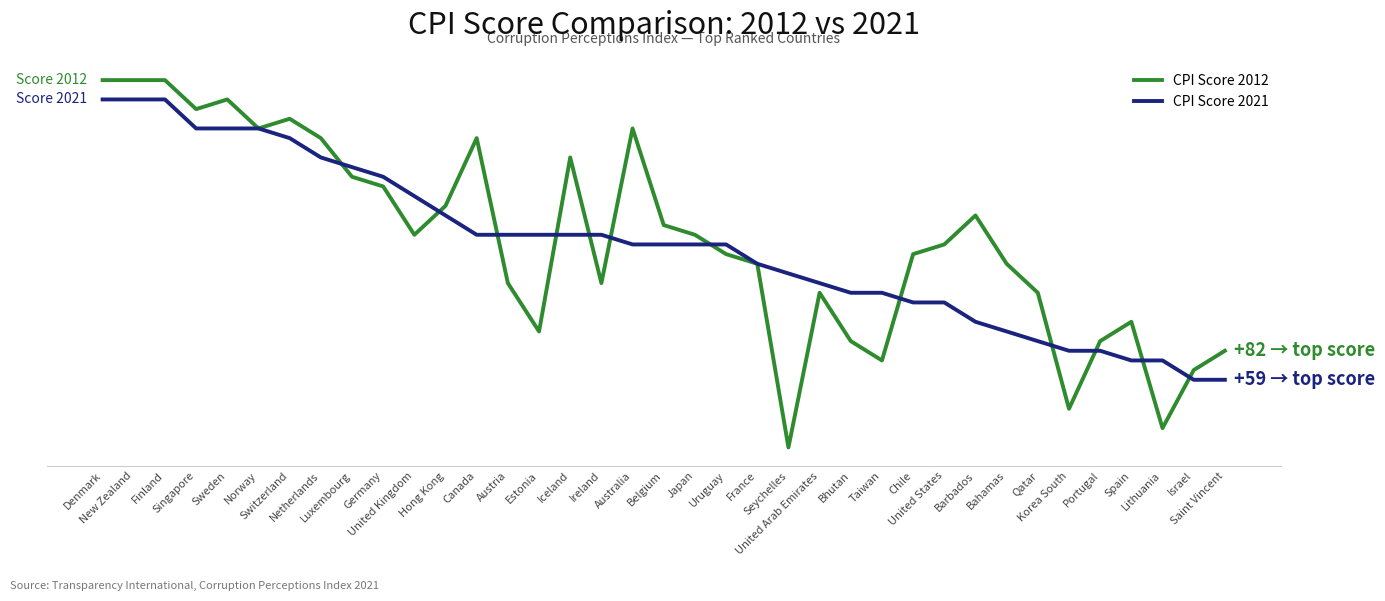

In CPI Score 2012, how many points are higher than both neighbors (excluding endpoints)?

8